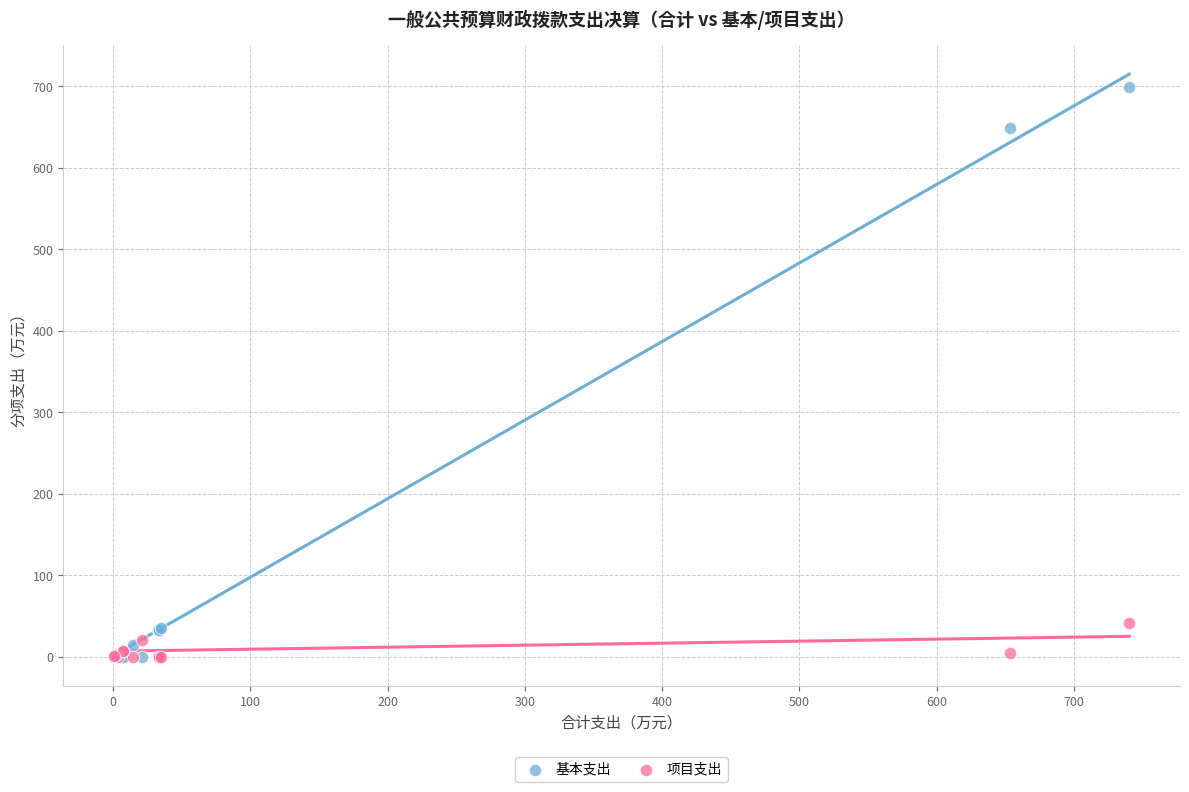

Which series has the widest spread of Y values?

基本支出